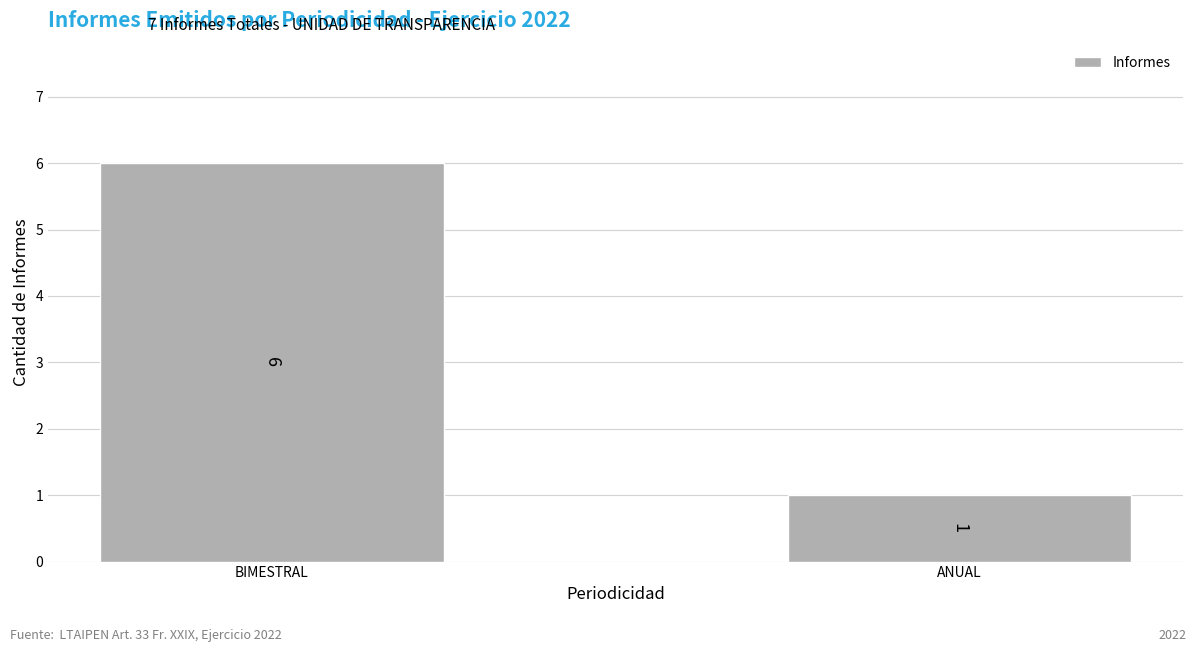

The chart shows a value of 6 at BIMESTRAL. True or false?

True